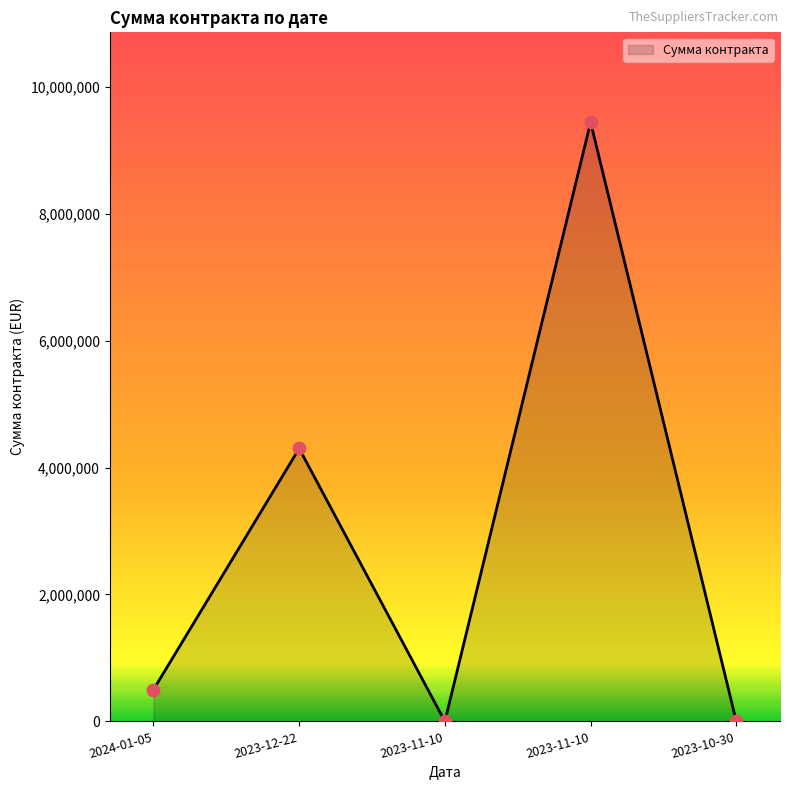

Which has a higher value, 2023-11-10 or 2023-12-22?

2023-11-10